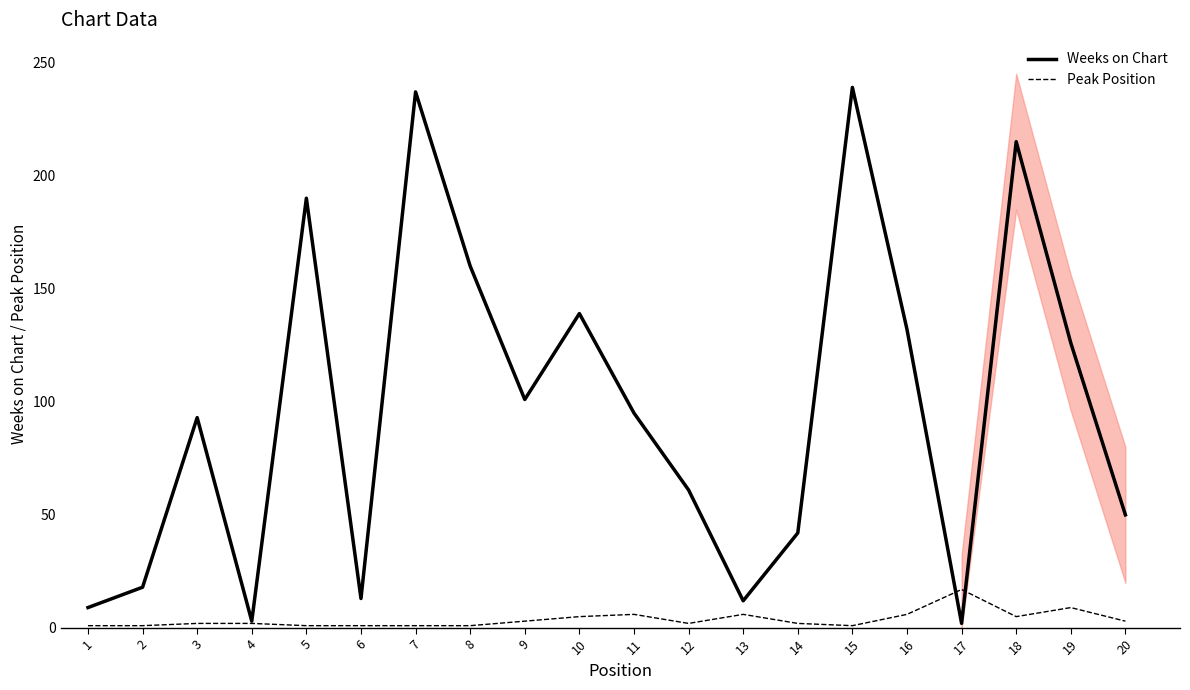

What is the value of the Weeks on Chart point at the 13th from the left?

12